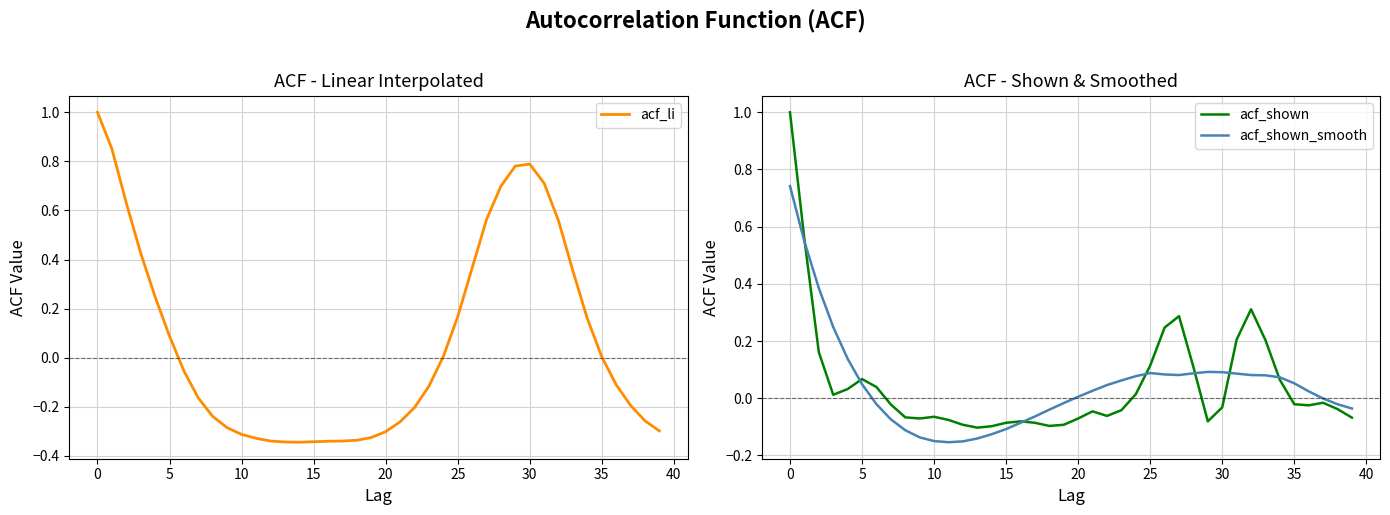

What is the highest value of the acf_shown series?

1.0